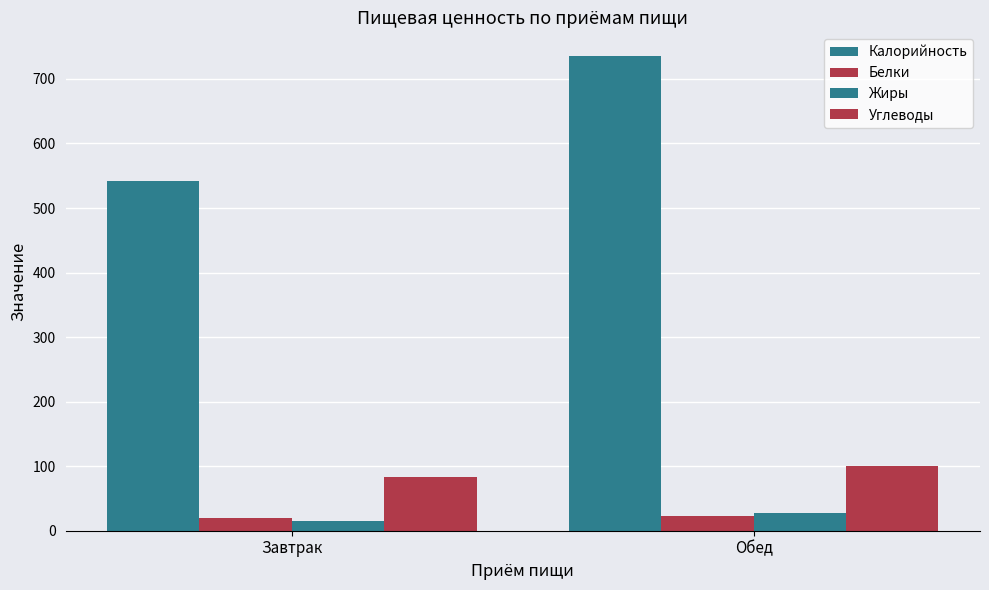

How many data points in Жиры are less than 28?

1